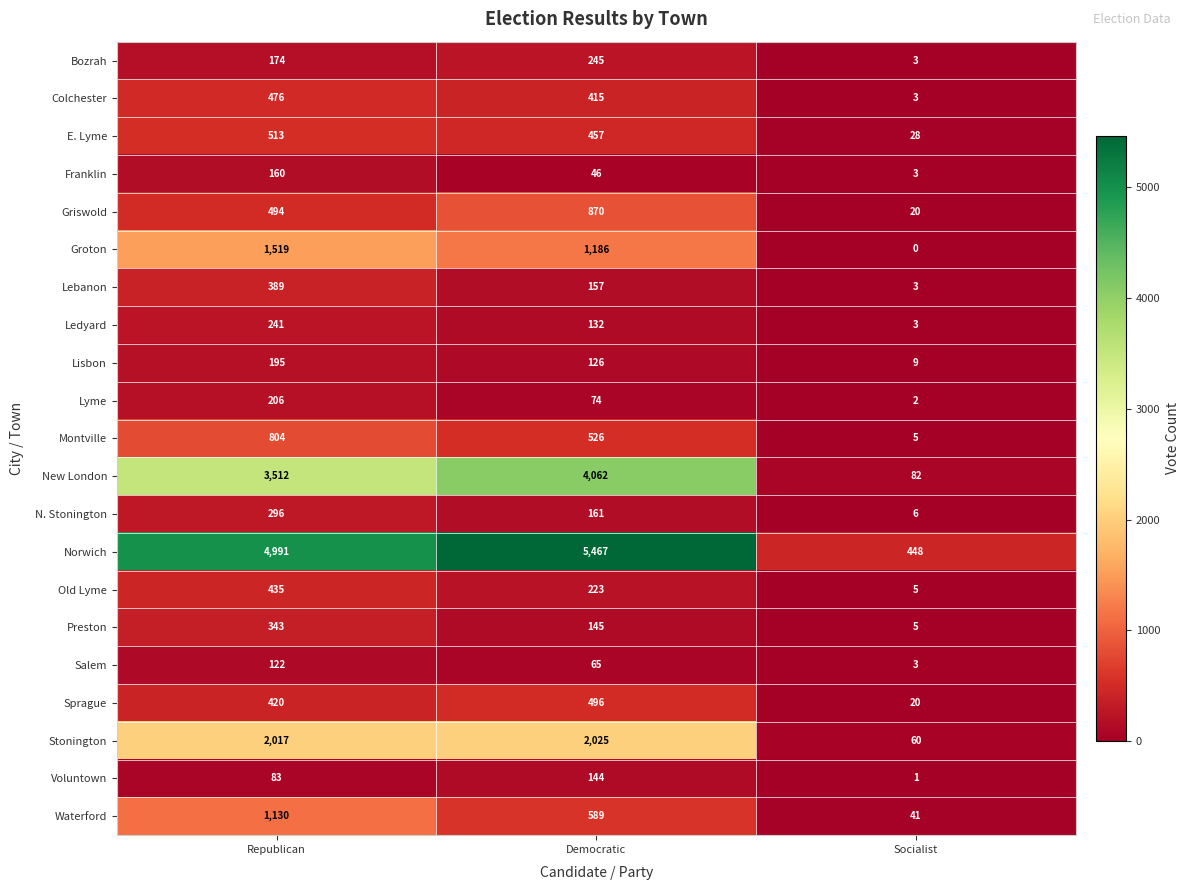

What is the minimum value for Griswold?

20